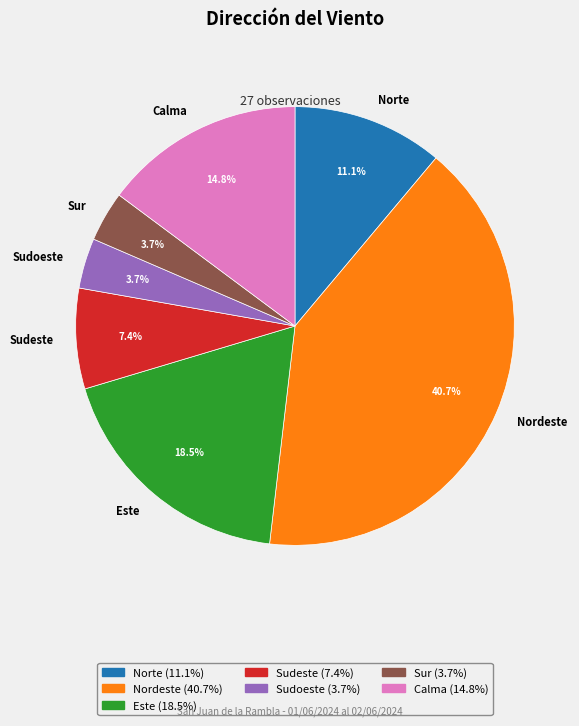

What is the largest slice in the pie chart?

Nordeste